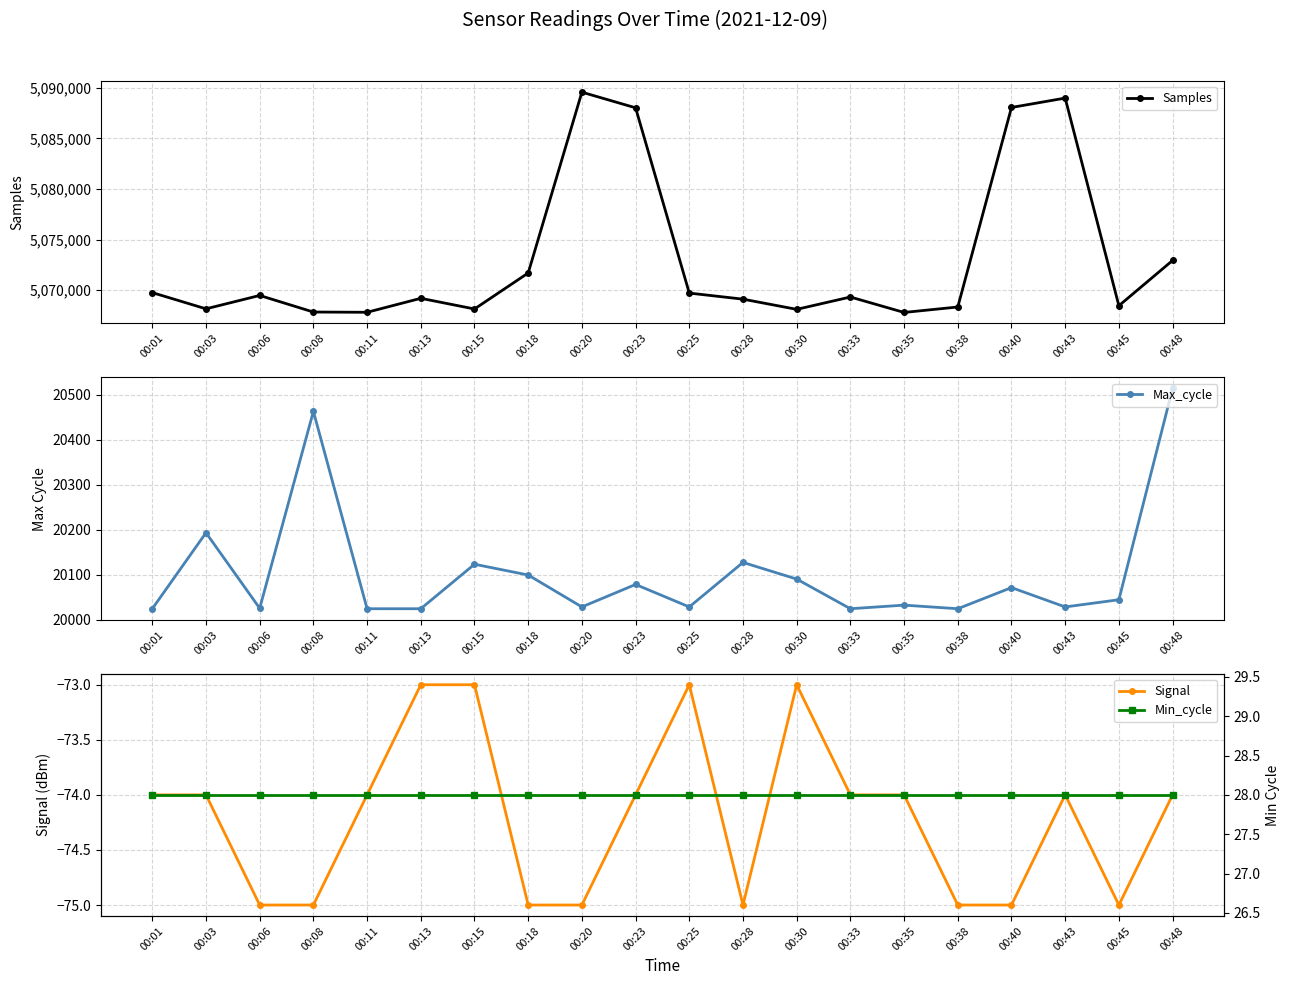

True or false: Min_cycle has a value of 8 at 00:03.

False